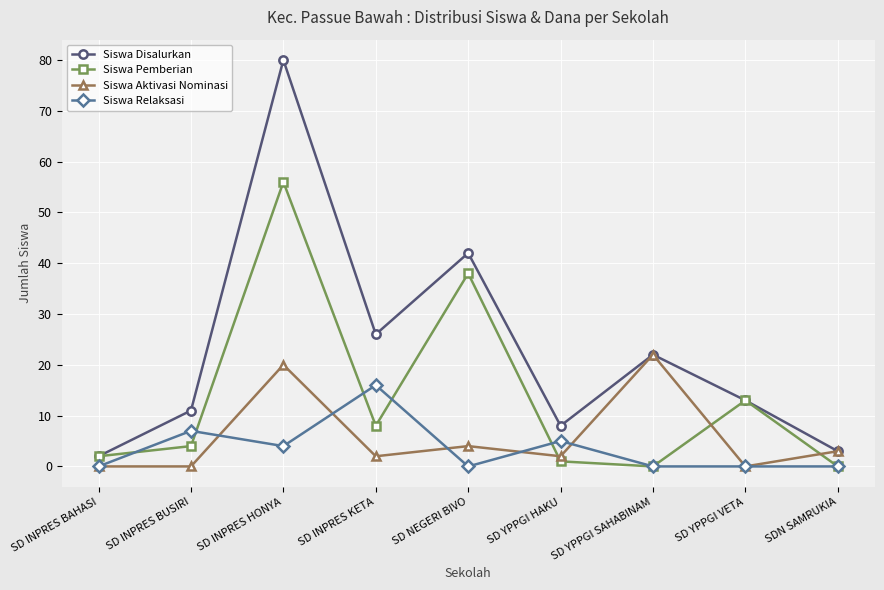

Which series changed the most between SD YPPGI VETA and SDN SAMRUKIA?

Siswa Pemberian